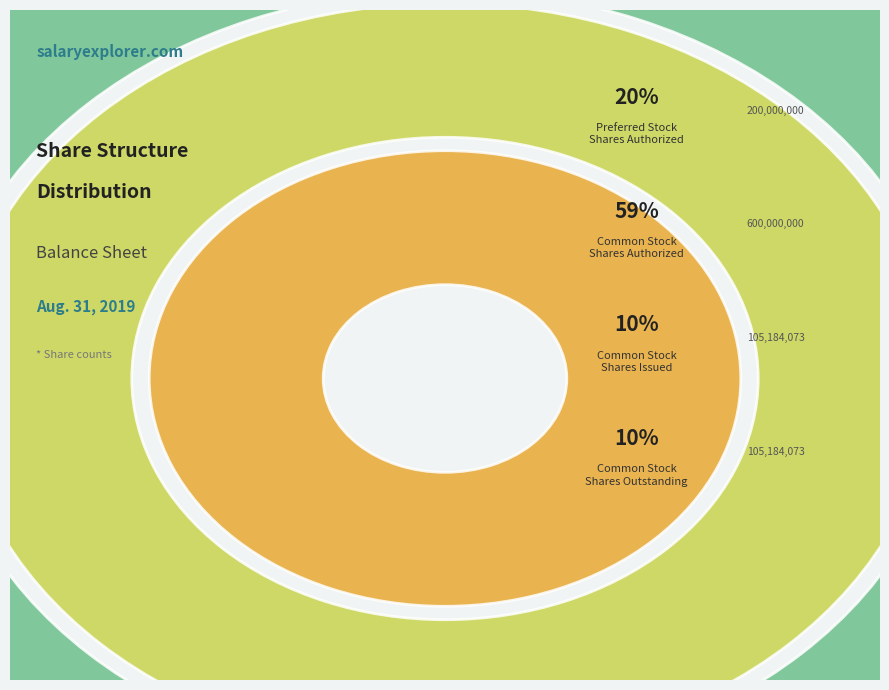

Which slice is the largest?

Common Stock
Shares Authorized